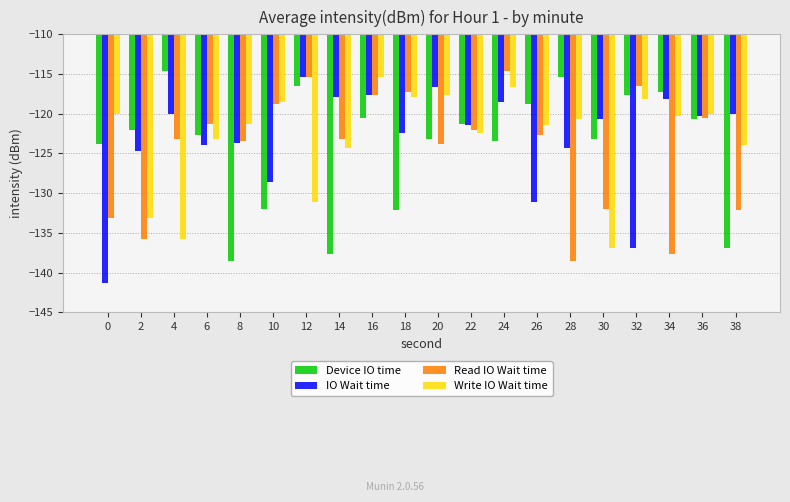

Read the Device IO time value at 34.

-117.3